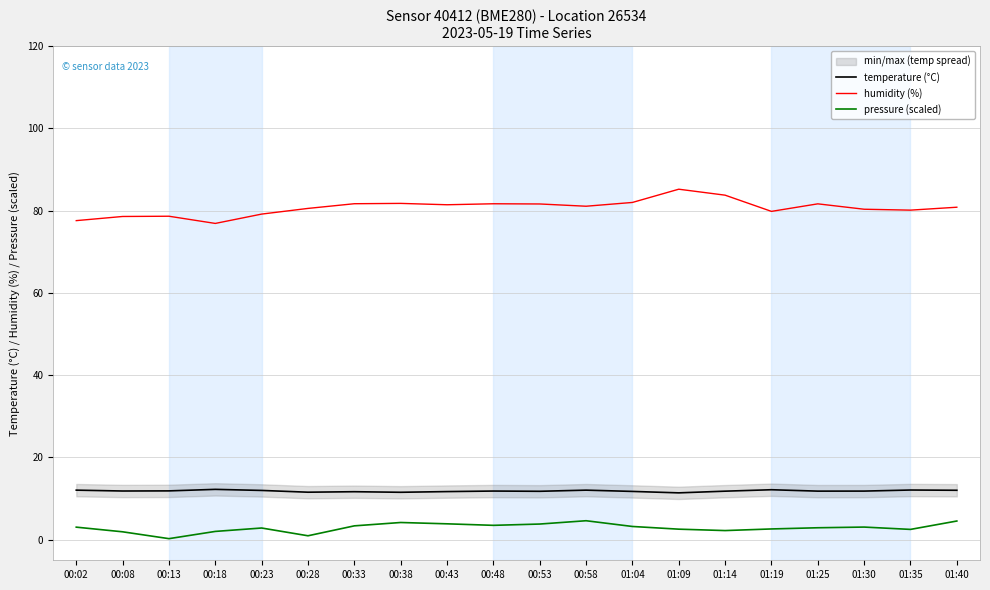

Which series has the largest range (max minus min)?

humidity (%)